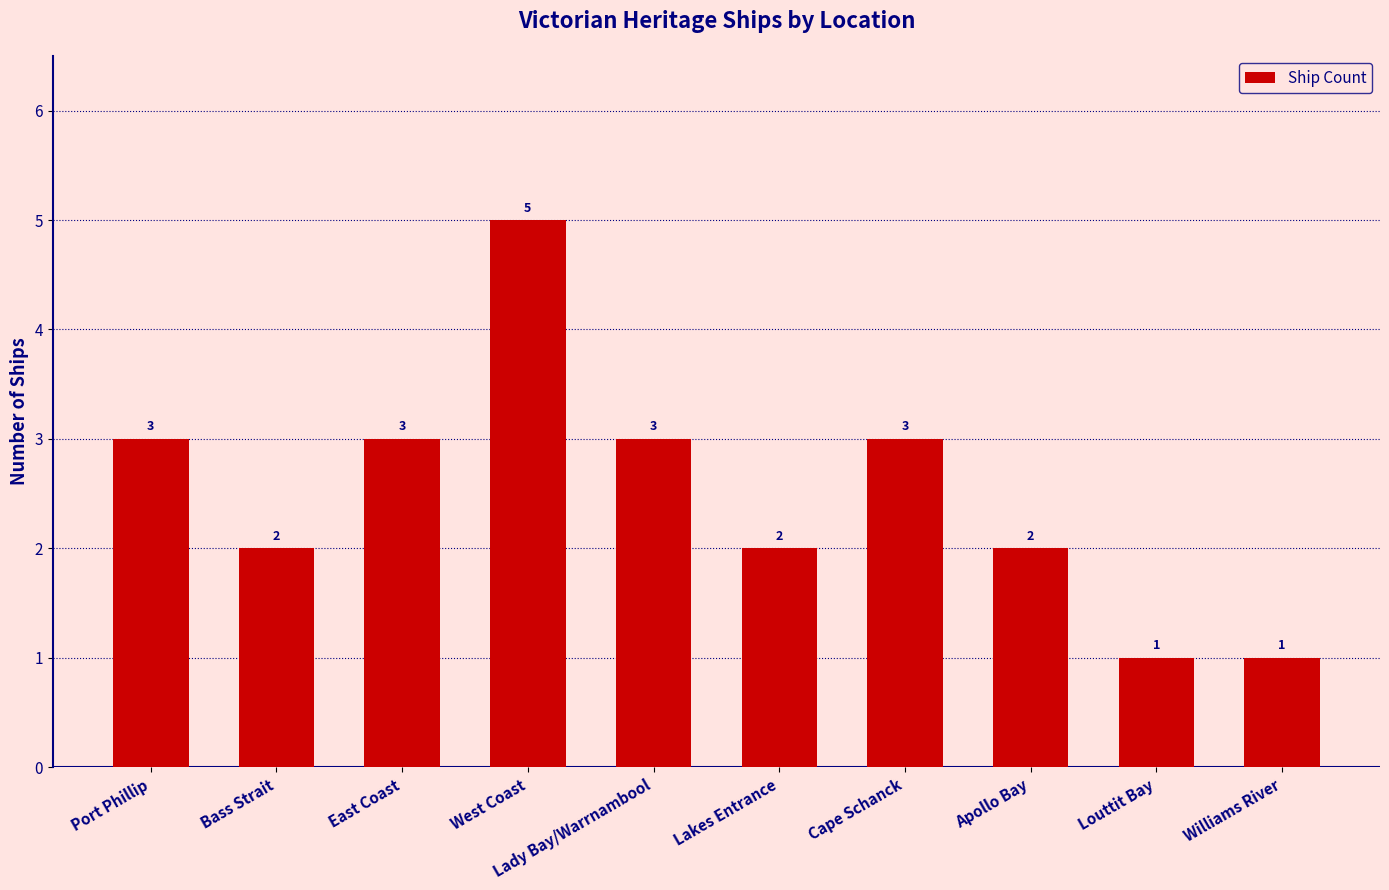

Which label corresponds to the largest value in the chart?

West Coast